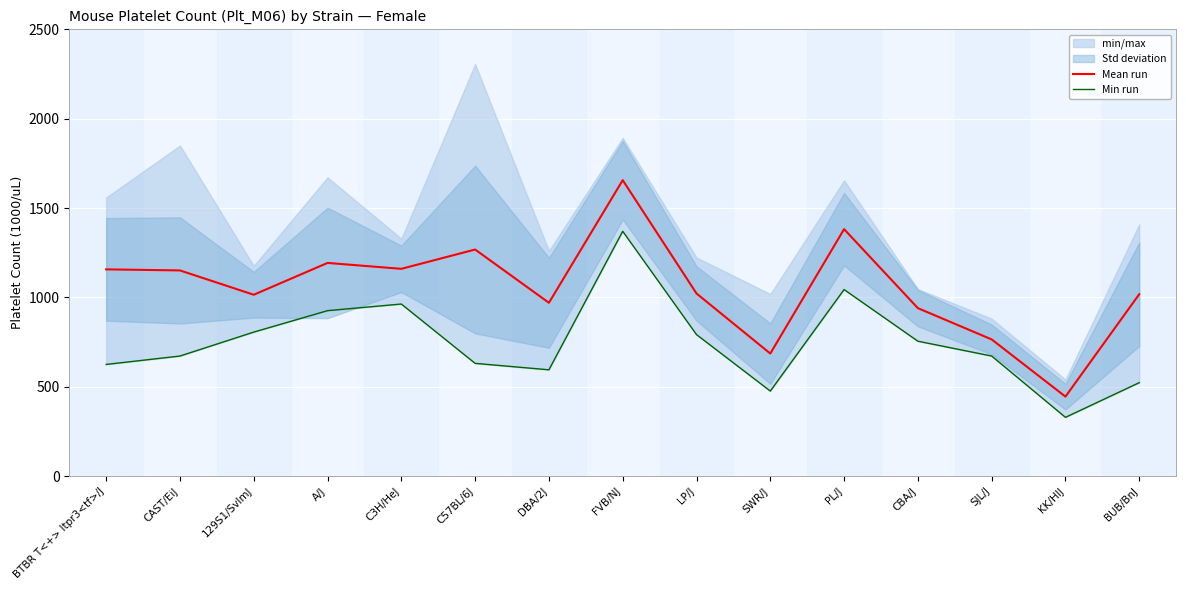

Rank the series at SWR/J from lowest to highest value.

Min run, Mean run